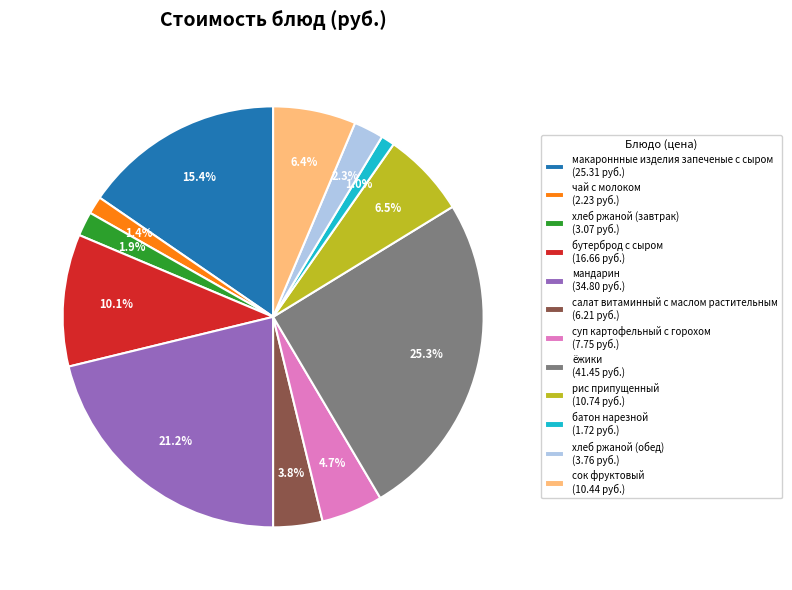

Approximately how many times larger is the value at салат витаминный с маслом растительным (6.21 руб.) compared to суп картофельный с горохом (7.75 руб.)?

0.8